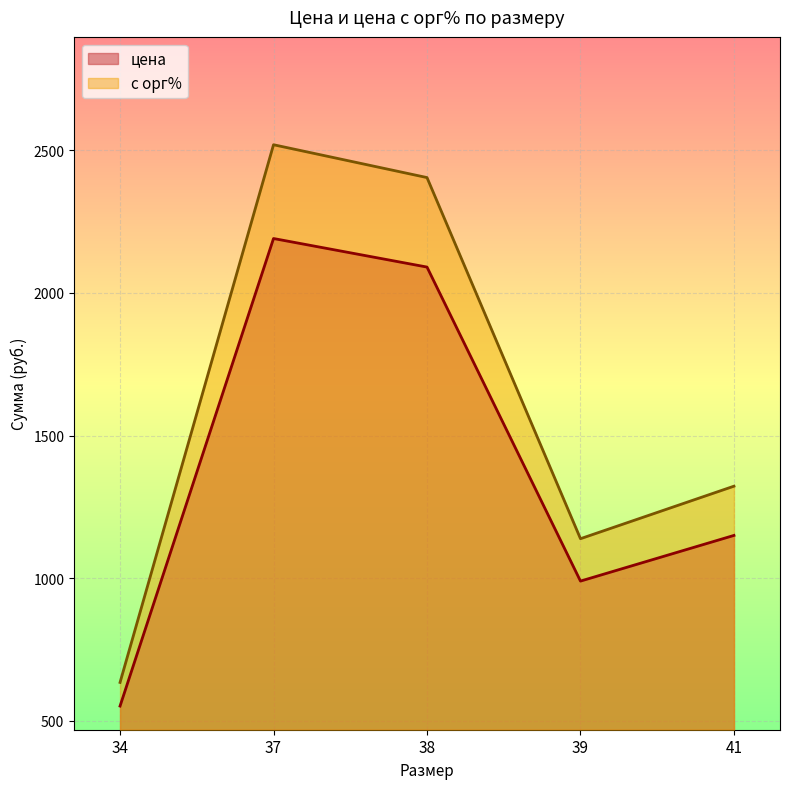

Which category has the lowest value in the цена series?

34